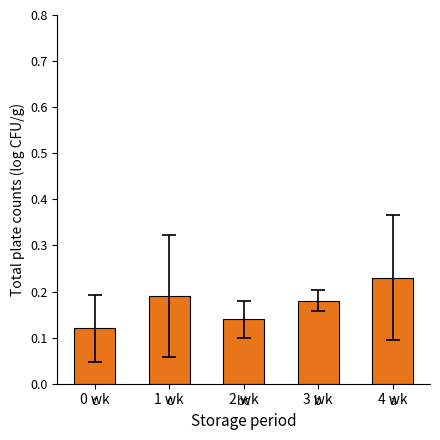

True or false: the data shows 0.2 at 2 wk.

False